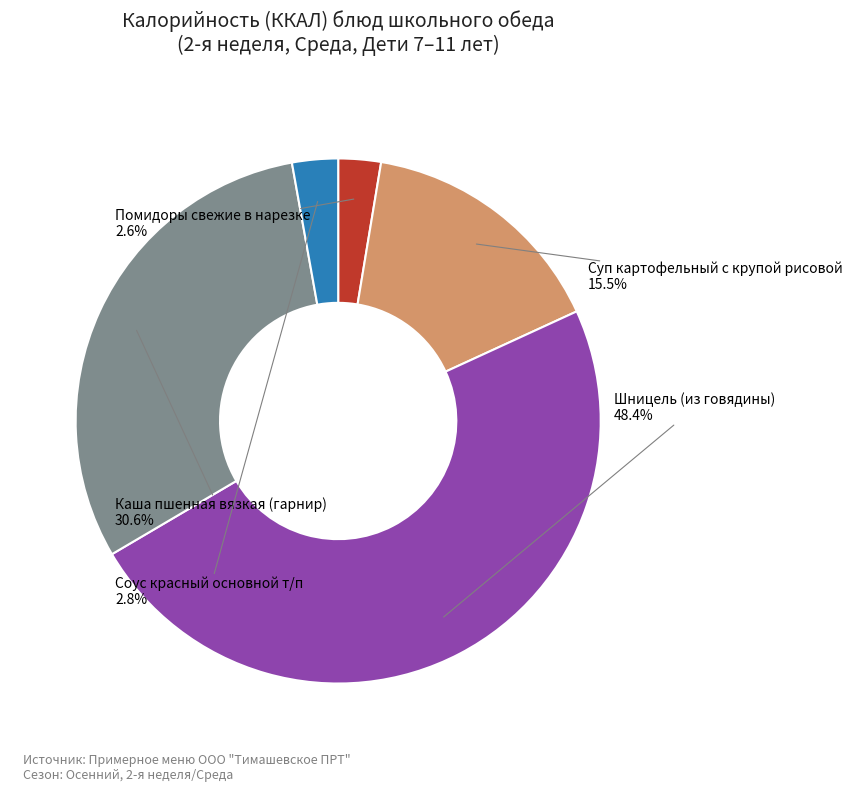

What is the largest slice in the pie chart?

Шницель (из говядины)